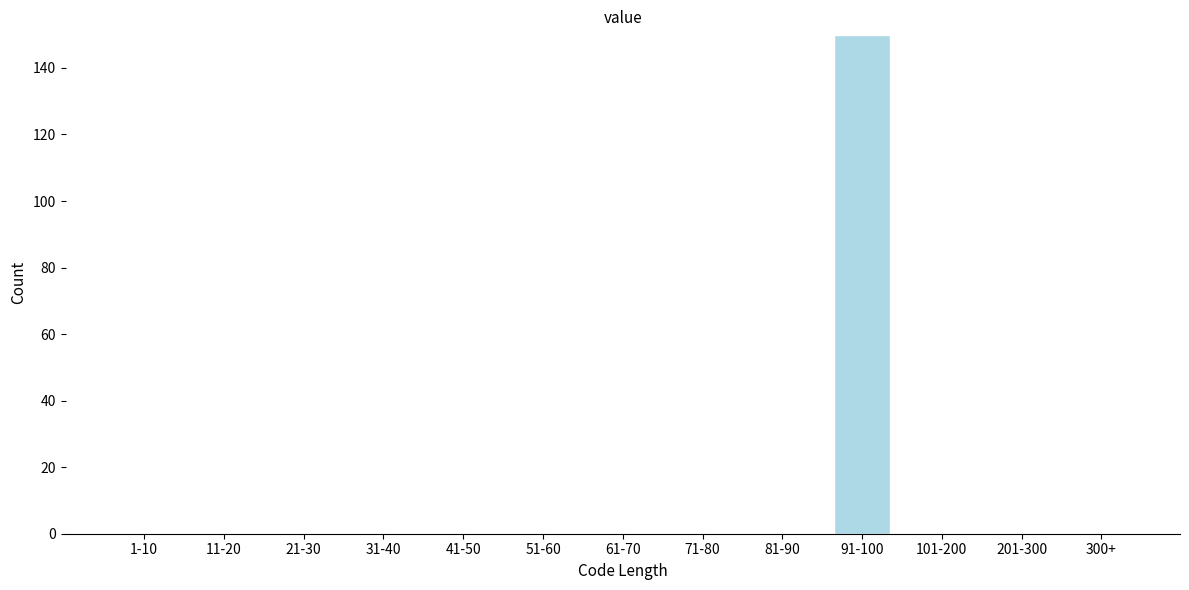

Reading left to right, what are all the values shown in this chart?

1-10=0	11-20=0	21-30=0	31-40=0	41-50=0	51-60=0	61-70=0	71-80=0	81-90=0	91-100=150	101-200=0	201-300=0	300+=0